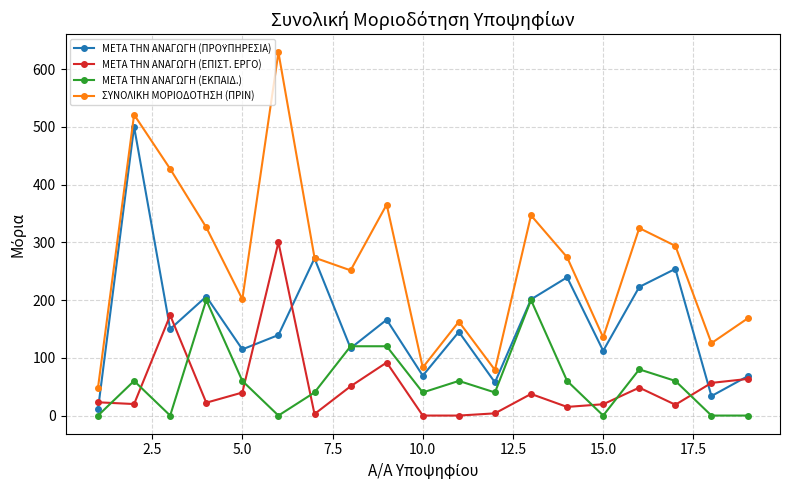

True or false: ΣΥΝΟΛΙΚΗ ΜΟΡΙΟΔΟΤΗΣΗ (ΠΡΙΝ) and ΜΕΤΑ ΤΗΝ ΑΝΑΓΩΓΗ (ΕΚΠΑΙΔ.) cross at least once.

False